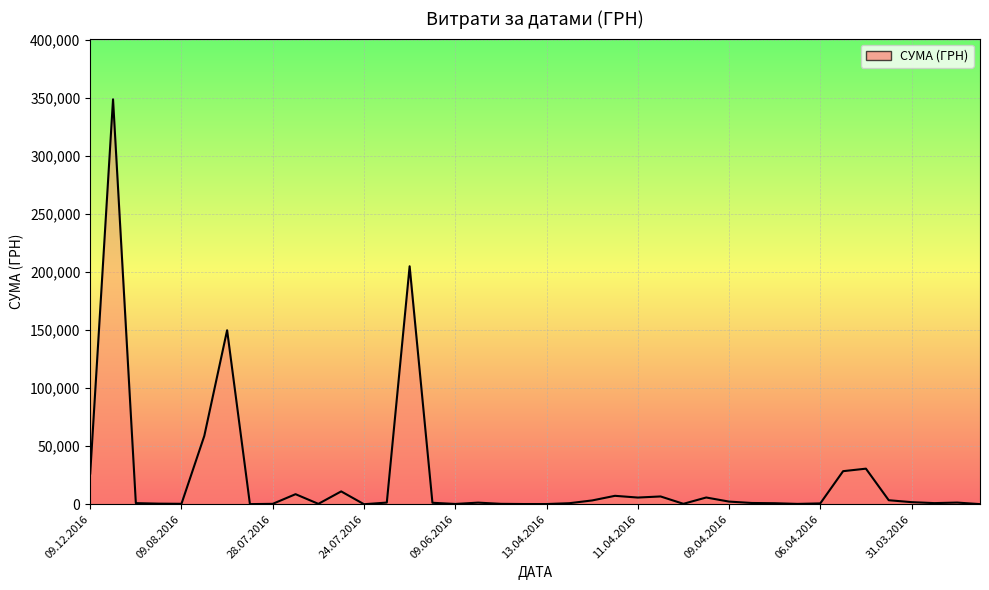

What is the difference between the second highest and minimum values?

205073.2